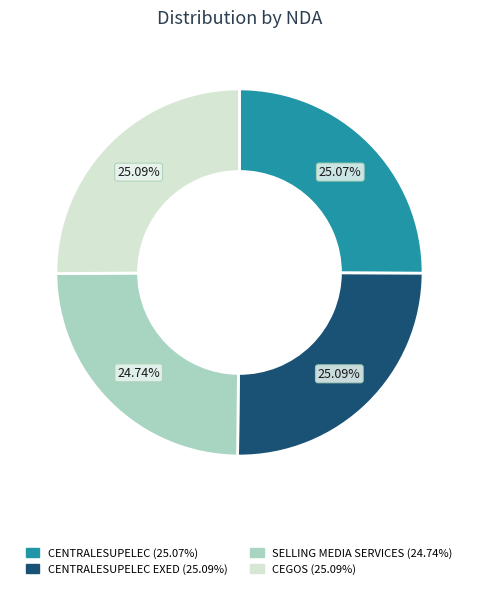

Is there any slice that represents more than half of the pie?

No